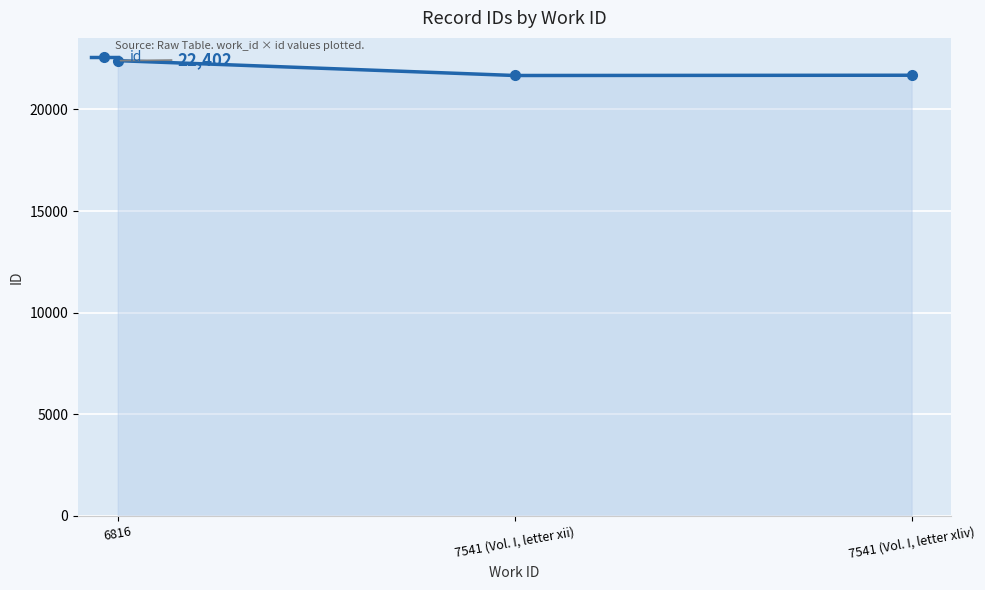

What is the difference between the maximum and minimum values?

731